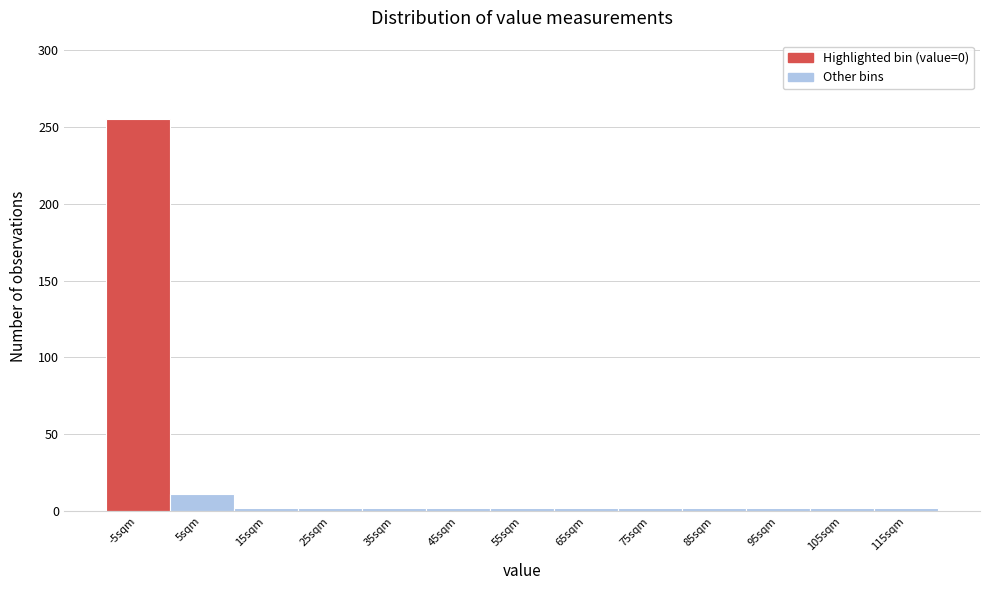

Reading left to right, extract all data points from this chart.

255	11	2	2	2	2	2	2	2	2	2	2	2